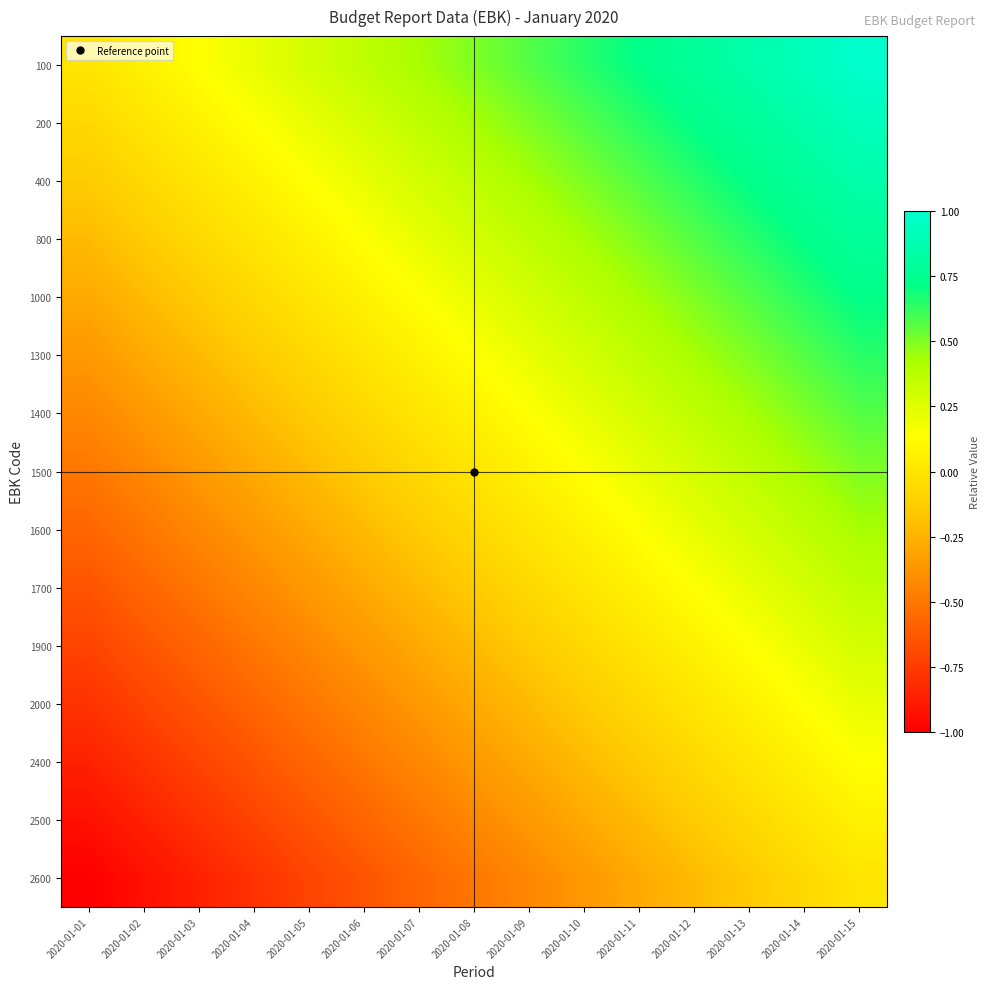

Which series has the largest total across all categories?

100